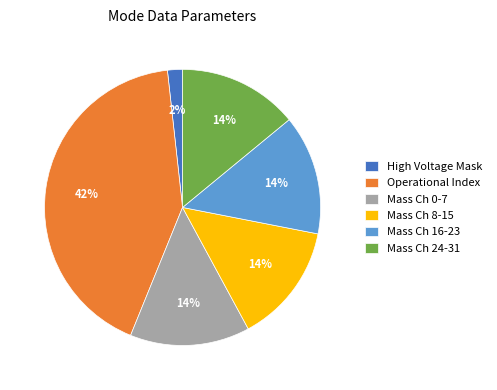

Count the number of slices in the pie.

6